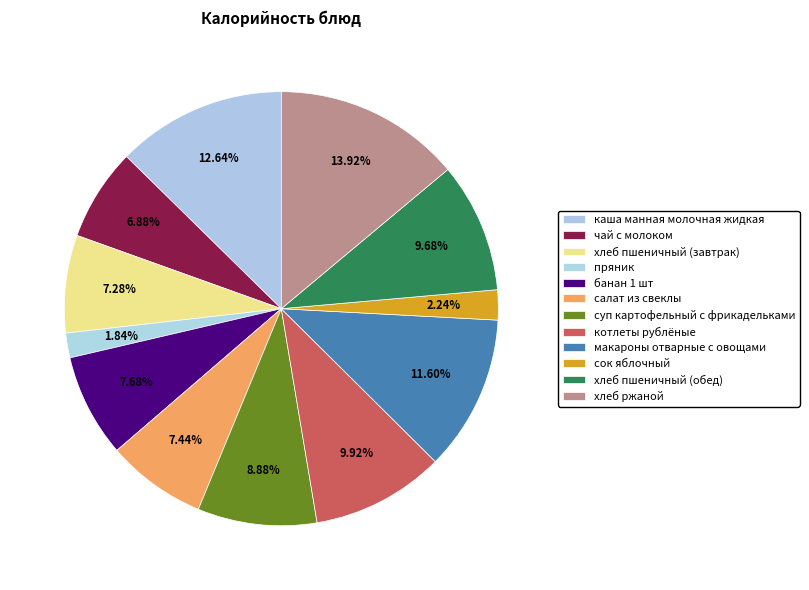

Approximately how many times larger is the value at котлеты рублёные compared to сок яблочный?

4.4